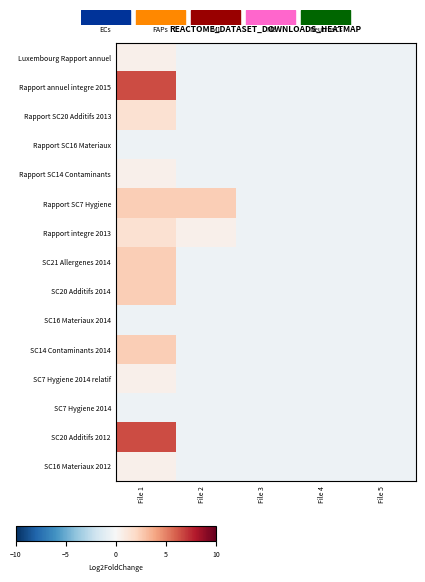

At which category is the sum across all series the highest?

File 1